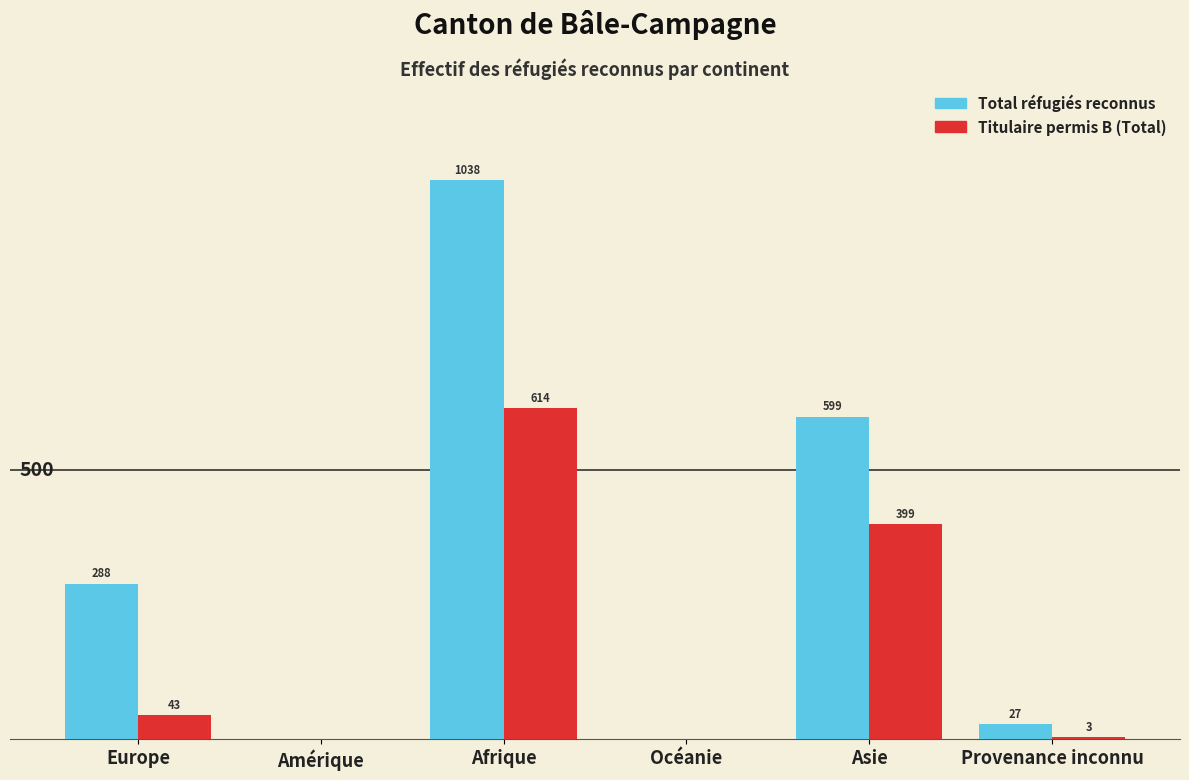

Does the chart contain stacked bars?

No